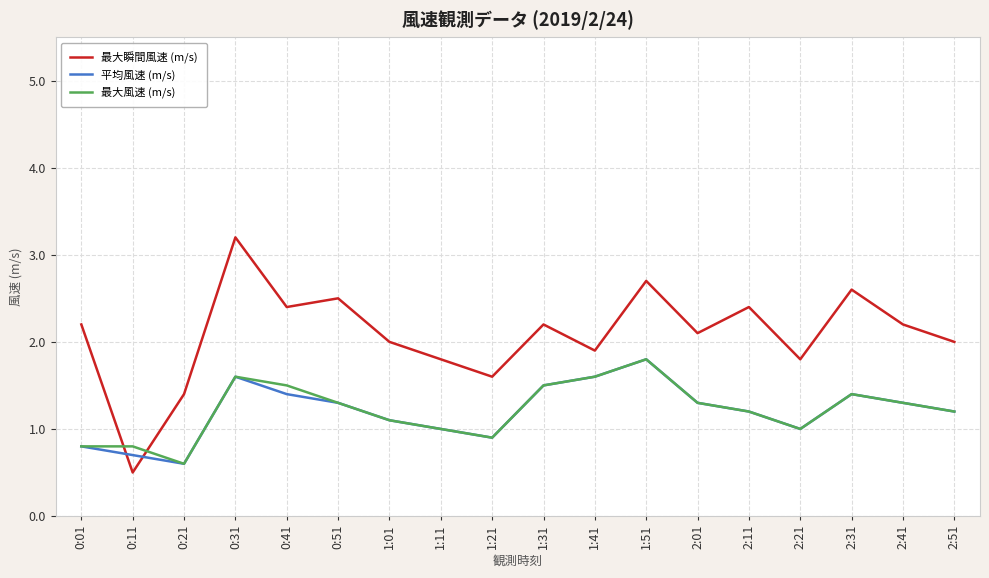

Which series has the largest total across all categories?

最大瞬間風速 (m/s)